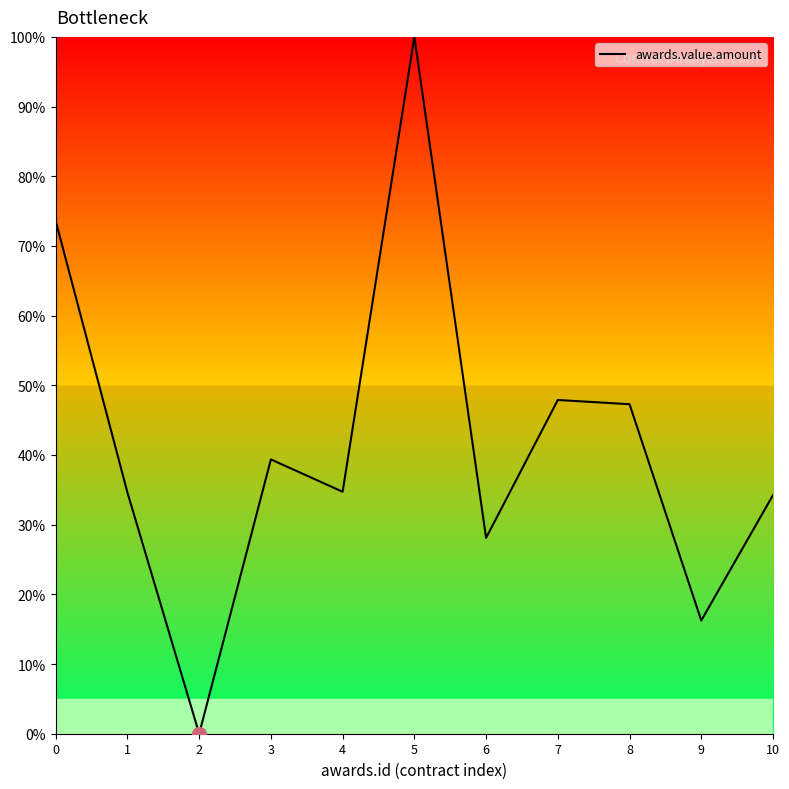

What is the maximum value shown in the chart?

100.0